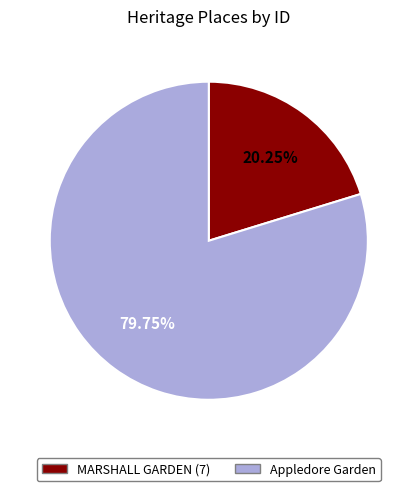

Is it true that Appledore Garden is 80% of the pie?

True